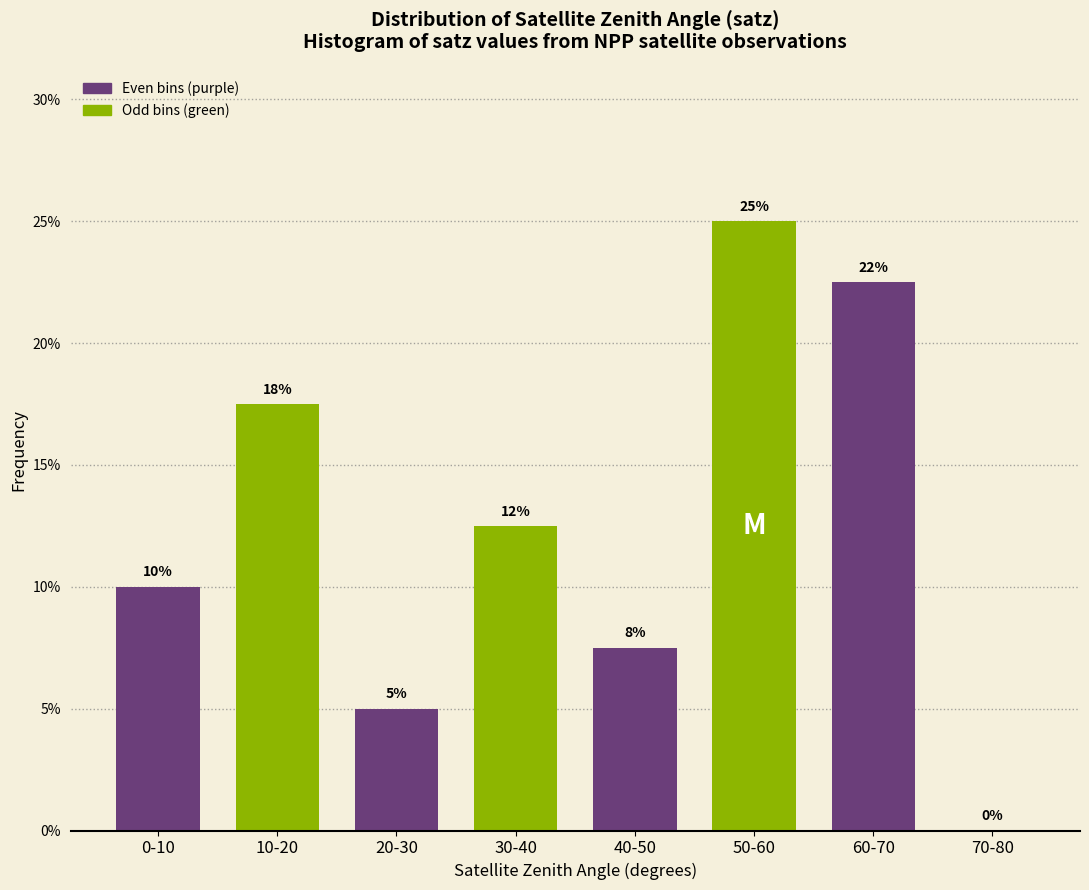

Which series has the largest total across all categories?

Odd bins (green)